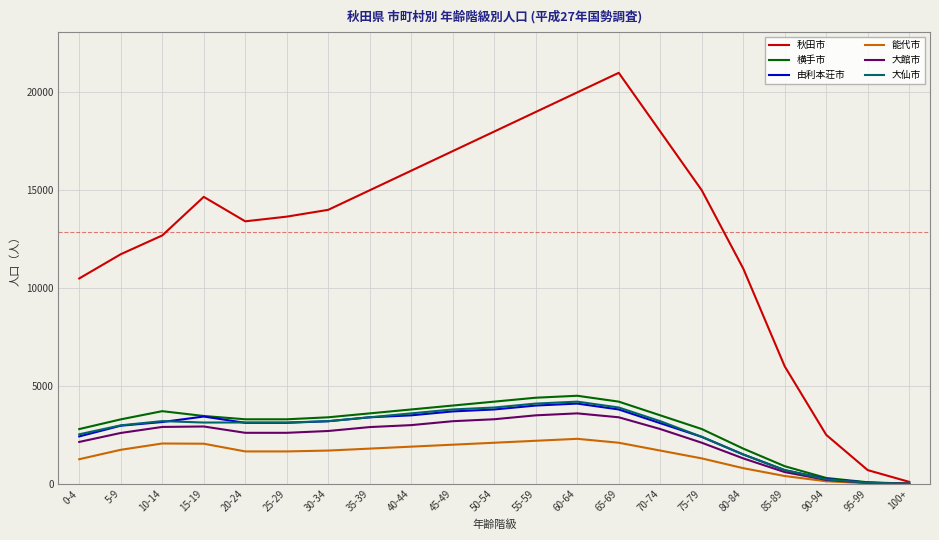

At which label does 由利本荘市 first exceed 3117?

10-14